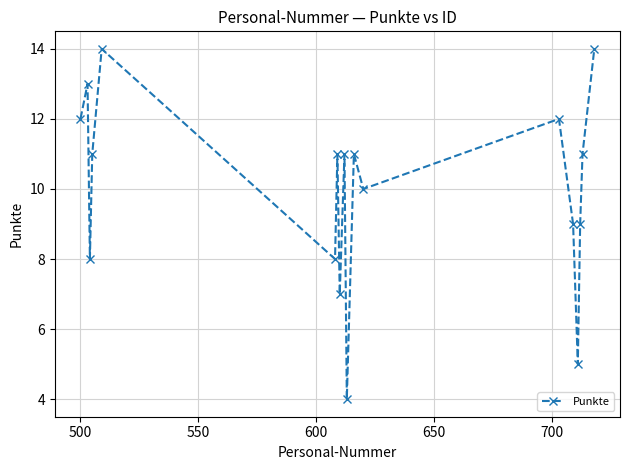

What is the value of the 1st point from the left?

12